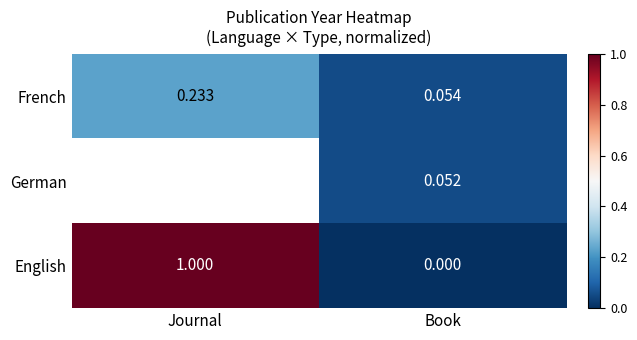

List the labels in order of English value, largest first.

Journal, Book